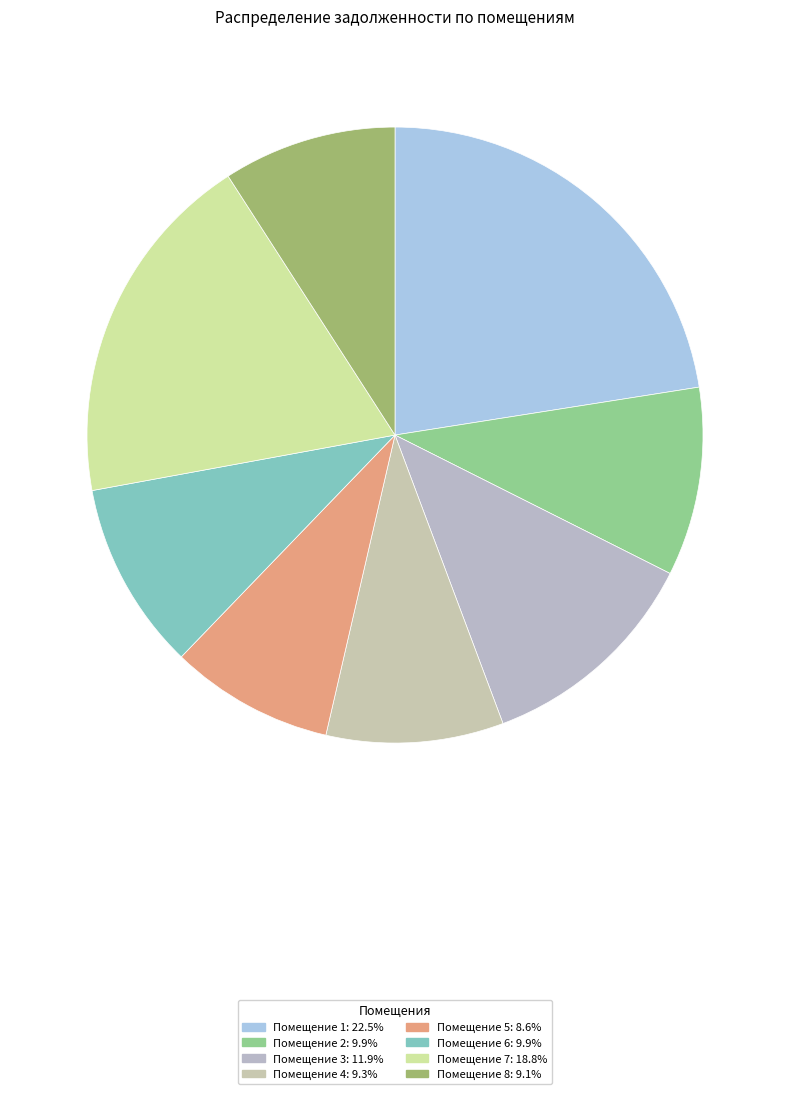

Rank the categories by value from lowest to highest.

5, 8, 4, 2, 6, 3, 7, 1